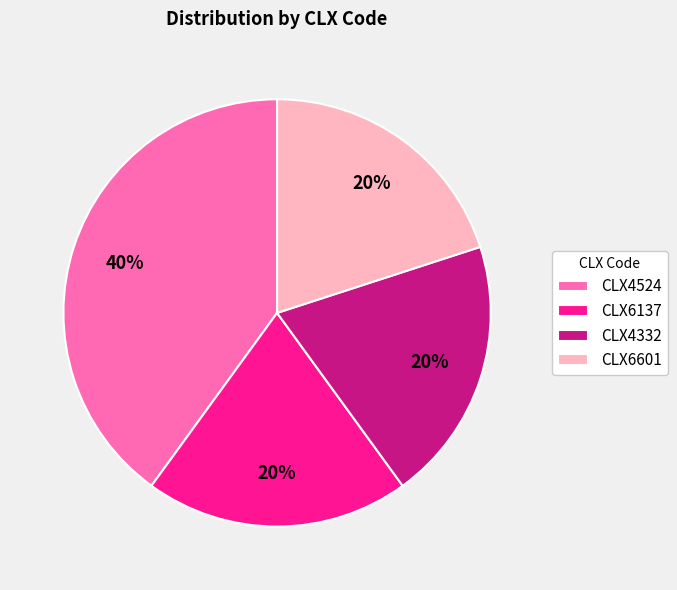

What percentage is the CLX4332 slice, to the nearest percent?

20%